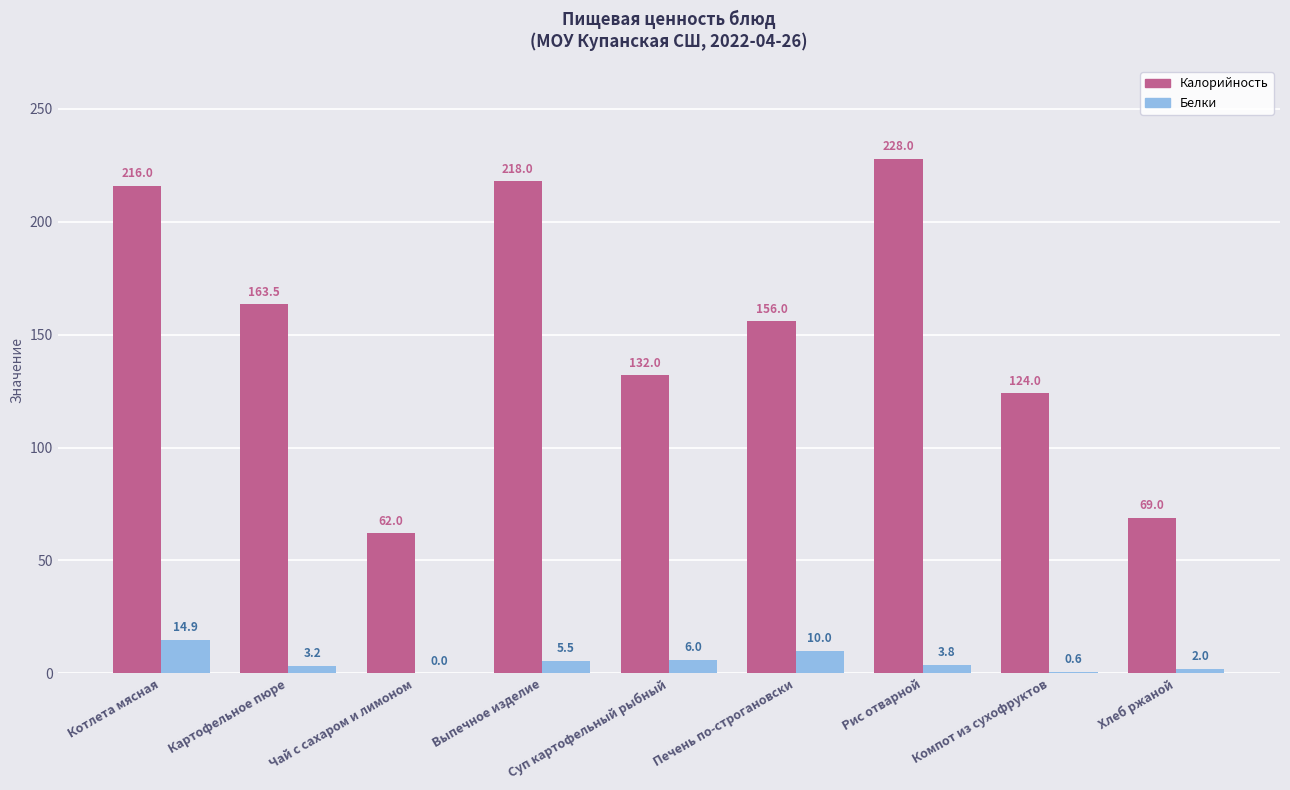

What is the sum of the Калорийность values at Картофельное пюре and Хлеб ржаной?

232.5